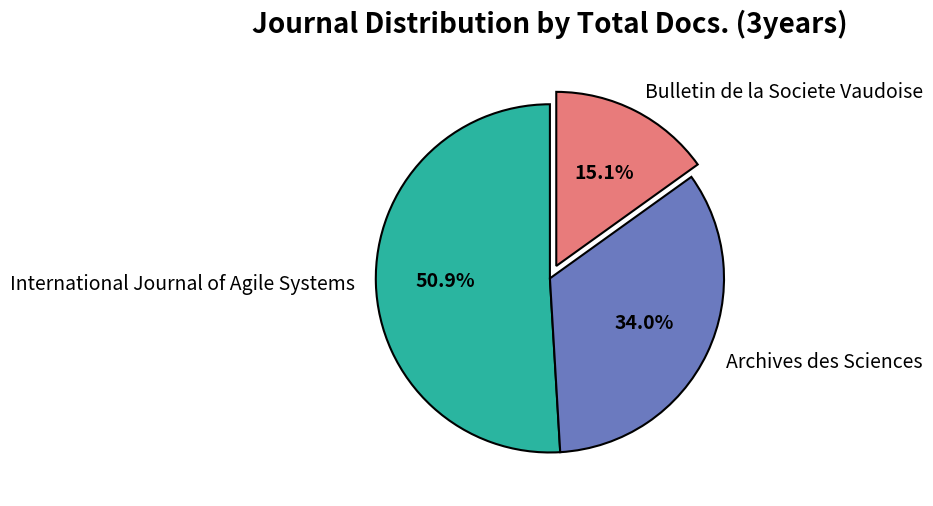

Approximately how many times larger is the value at Bulletin de la Societe Vaudoise compared to International Journal of Agile Systems?

0.3